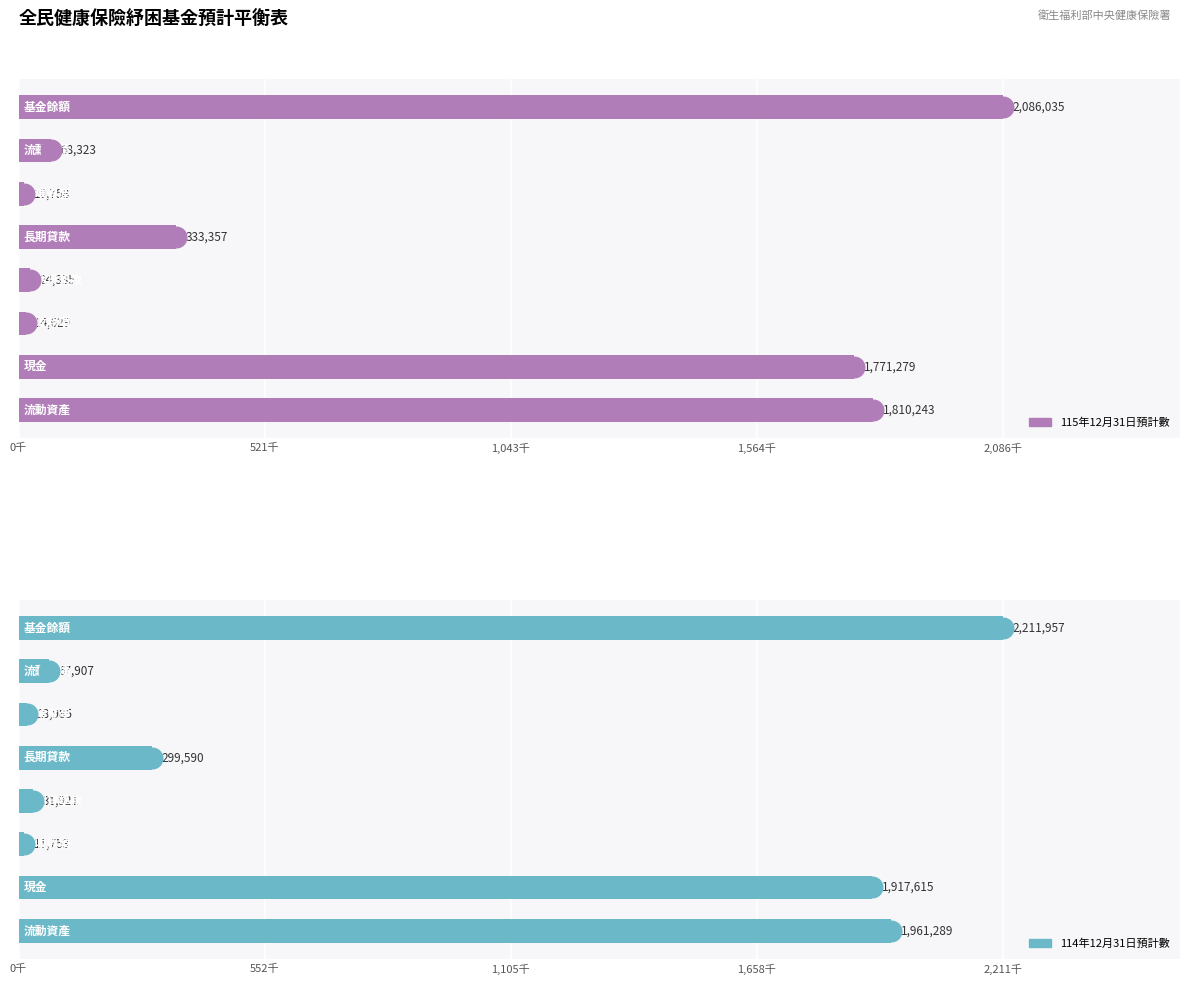

Which series has the largest total across all categories?

114年12月31日預計數